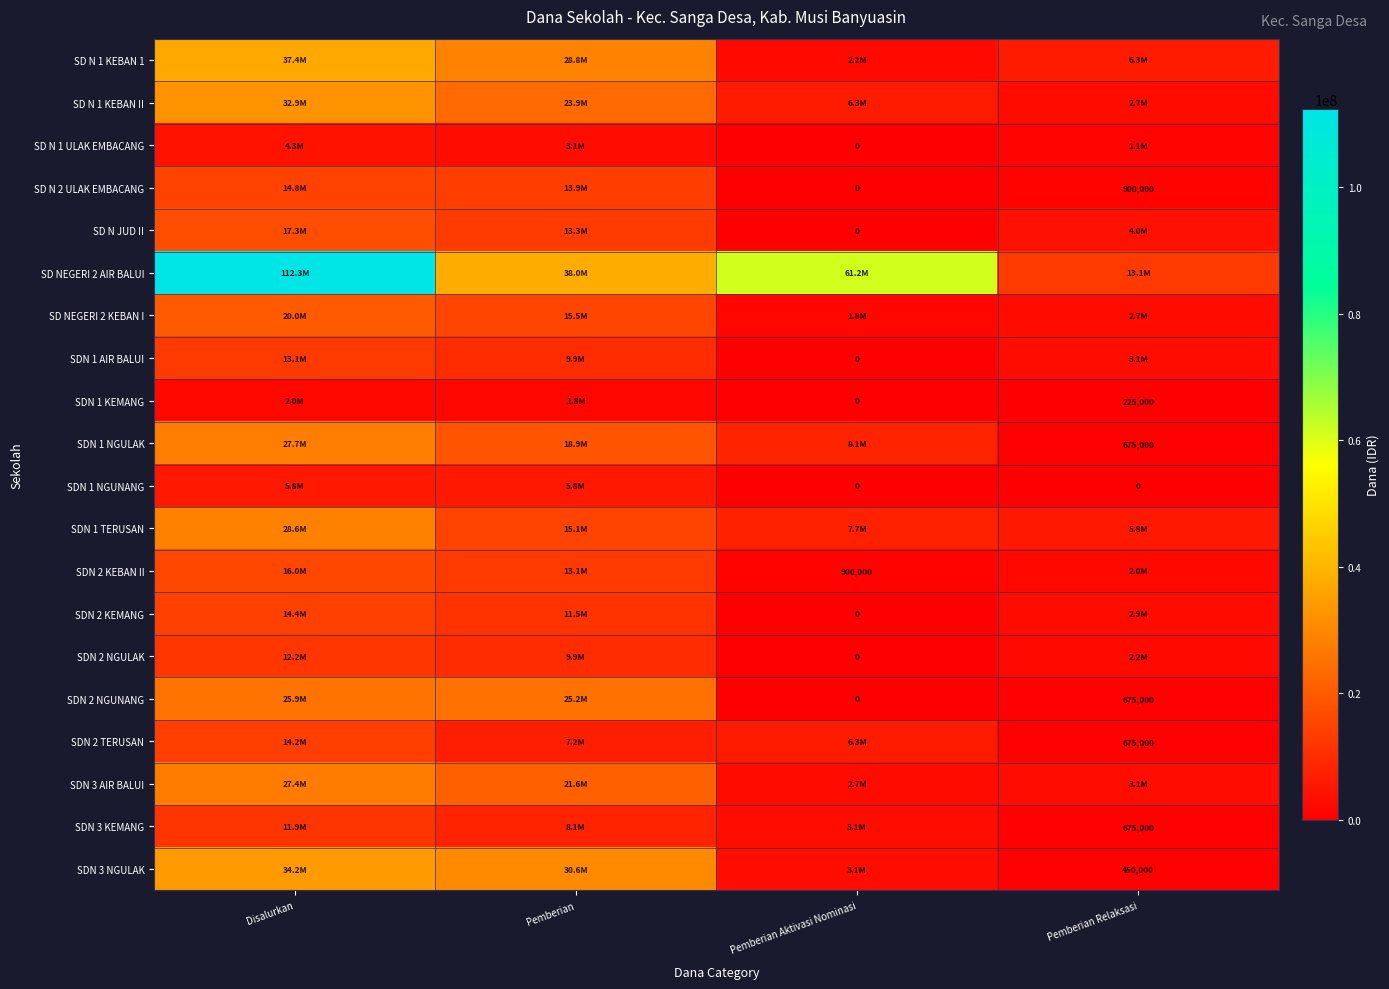

Is it true that SDN 2 NGUNANG equals 440295 at Pemberian Relaksasi?

False